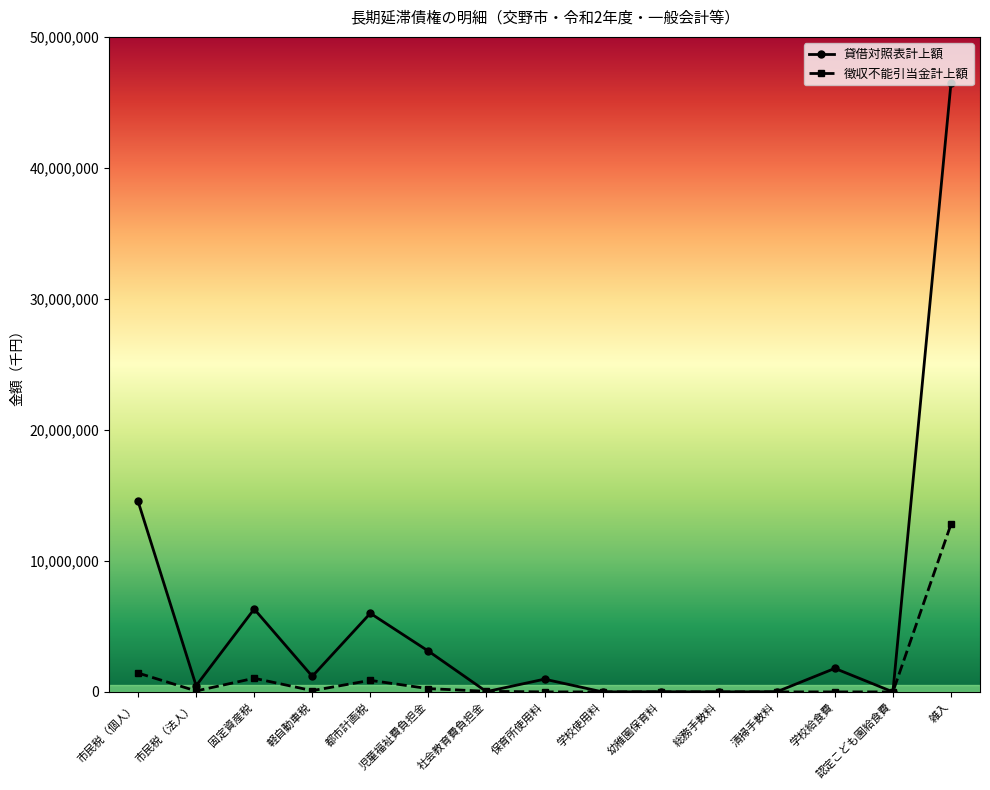

At which label is 貸借対照表計上額 closest to 23229146?

市民税（個人）